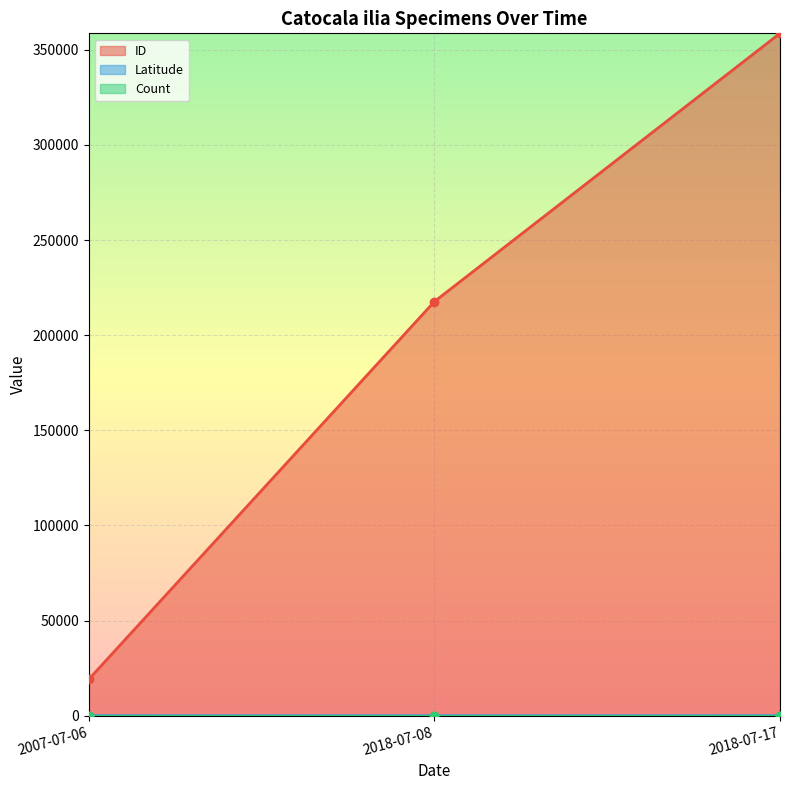

Between 2007-07-06 and 2018-07-17, which series saw the biggest shift?

ID